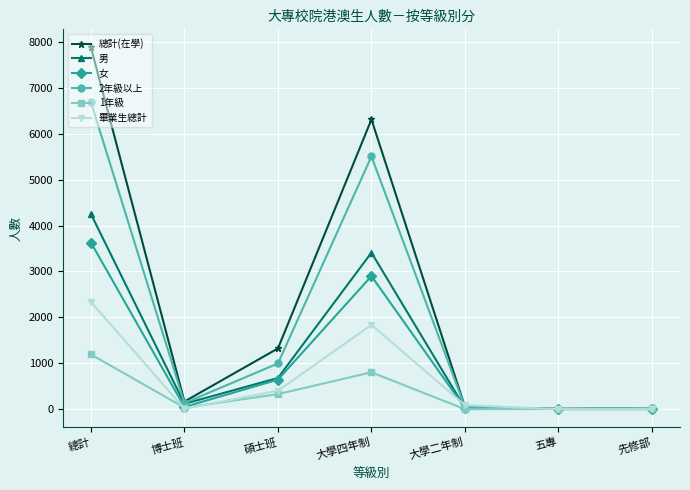

At which label does 畢業生總計 first exceed 88?

總計